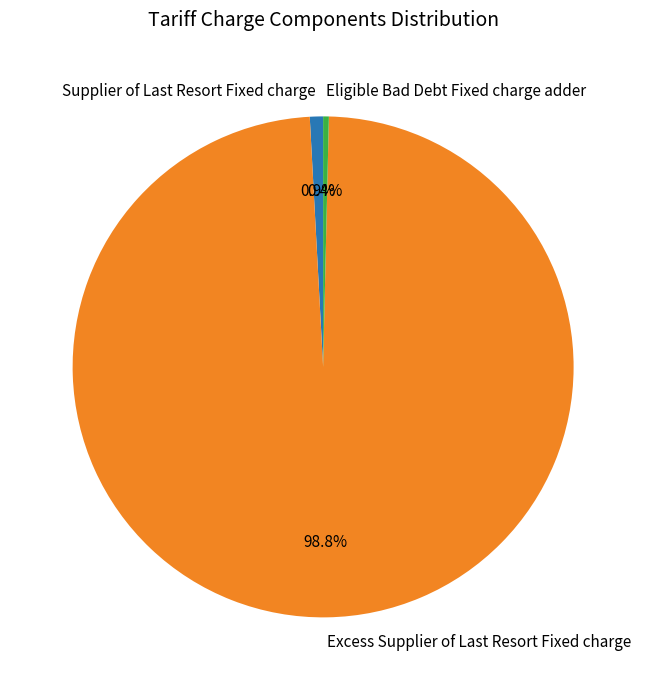

Which category accounts for the majority?

Excess Supplier of Last Resort Fixed charge